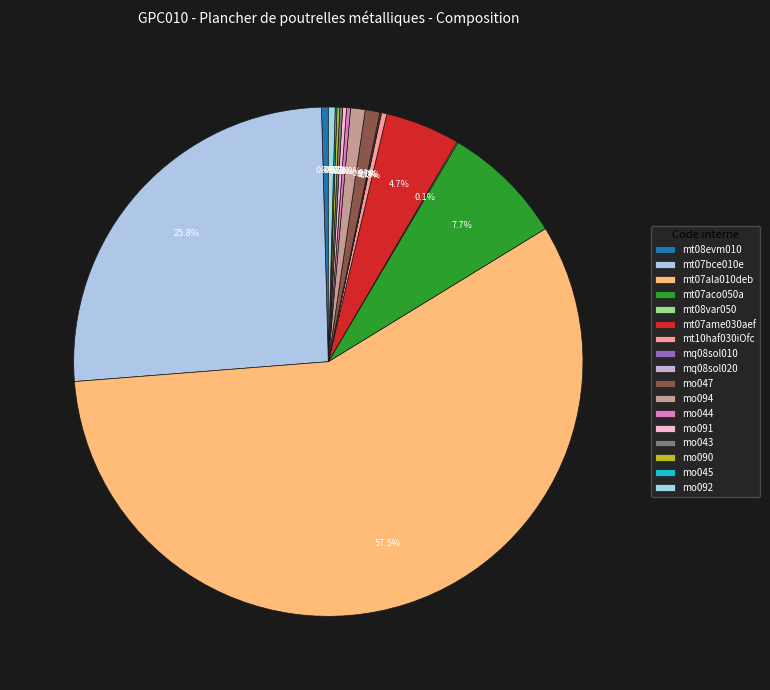

Does mo043 account for over 50% of the chart?

No